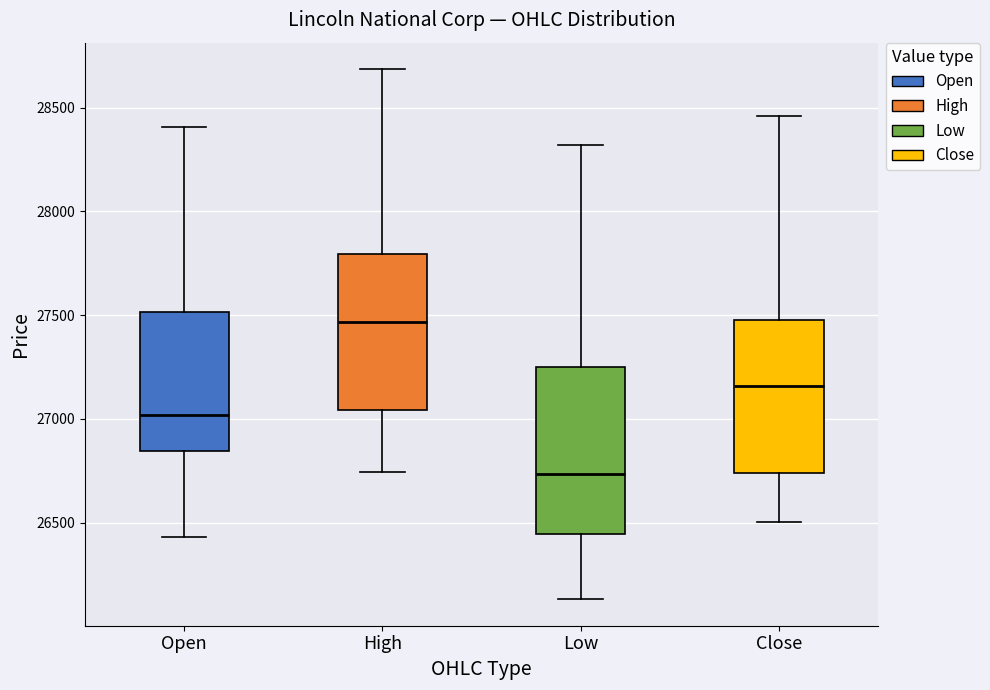

Reading left to right, read every box against the y-axis: the position of its median line, the range the box covers, and the ends of its whiskers. The values are not printed on the chart, so give them approximately, as read against the axis.

Open: median 27000, box 26850 to 27500, whiskers 26450 to 28400
High: median 27450, box 27050 to 27800, whiskers 26750 to 28700
Low: median 26750, box 26450 to 27250, whiskers 26150 to 28300
Close: median 27150, box 26750 to 27500, whiskers 26500 to 28450